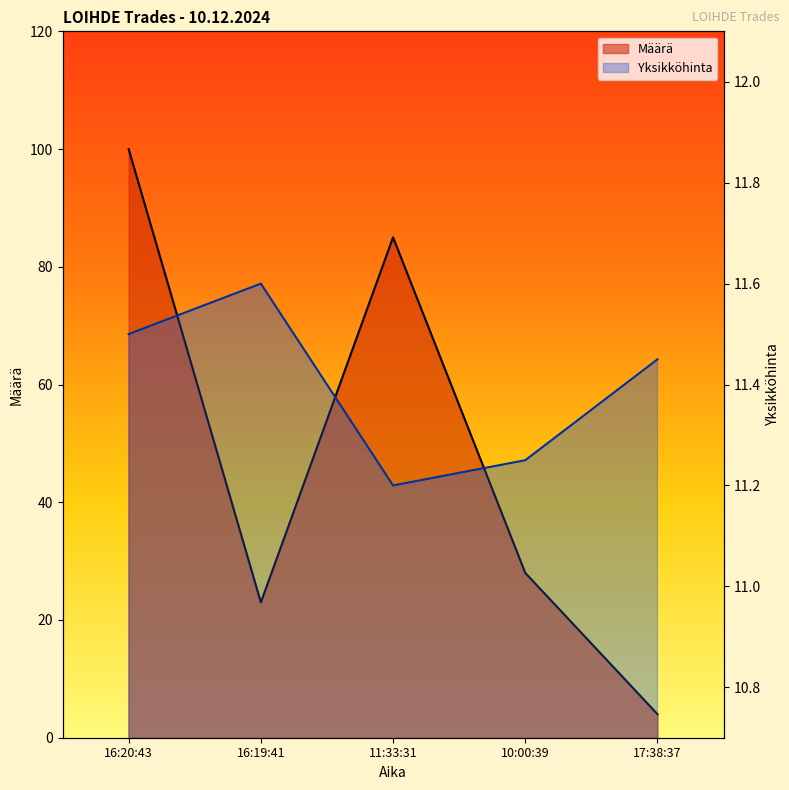

Is it true that Yksikköhinta equals 20.8 at 16:19:41?

False